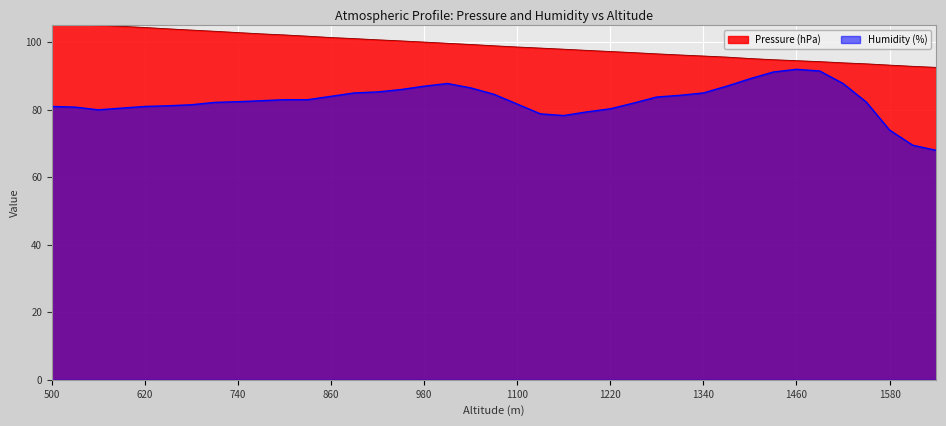

True or false: Pressure (hPa) and Humidity (%) intersect in this chart.

False